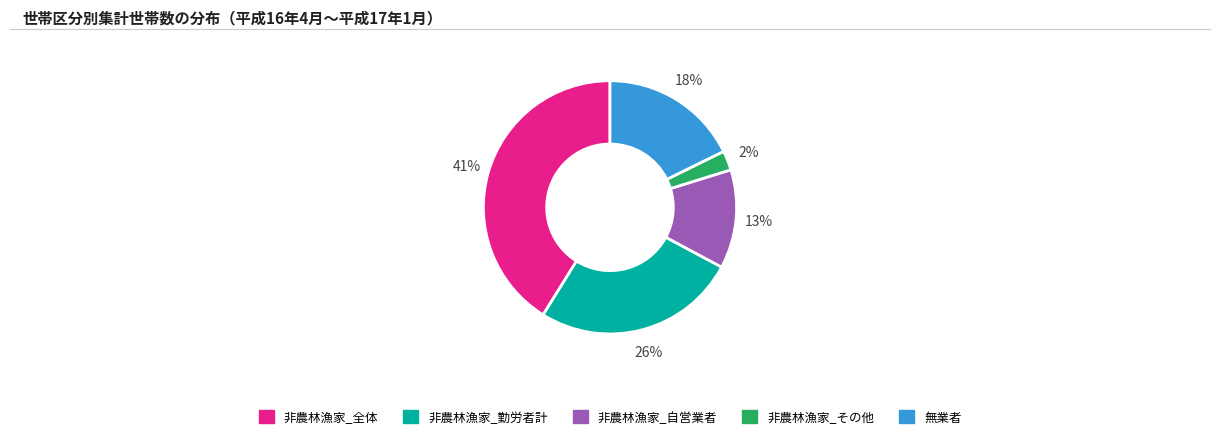

Does any single category account for the majority?

No